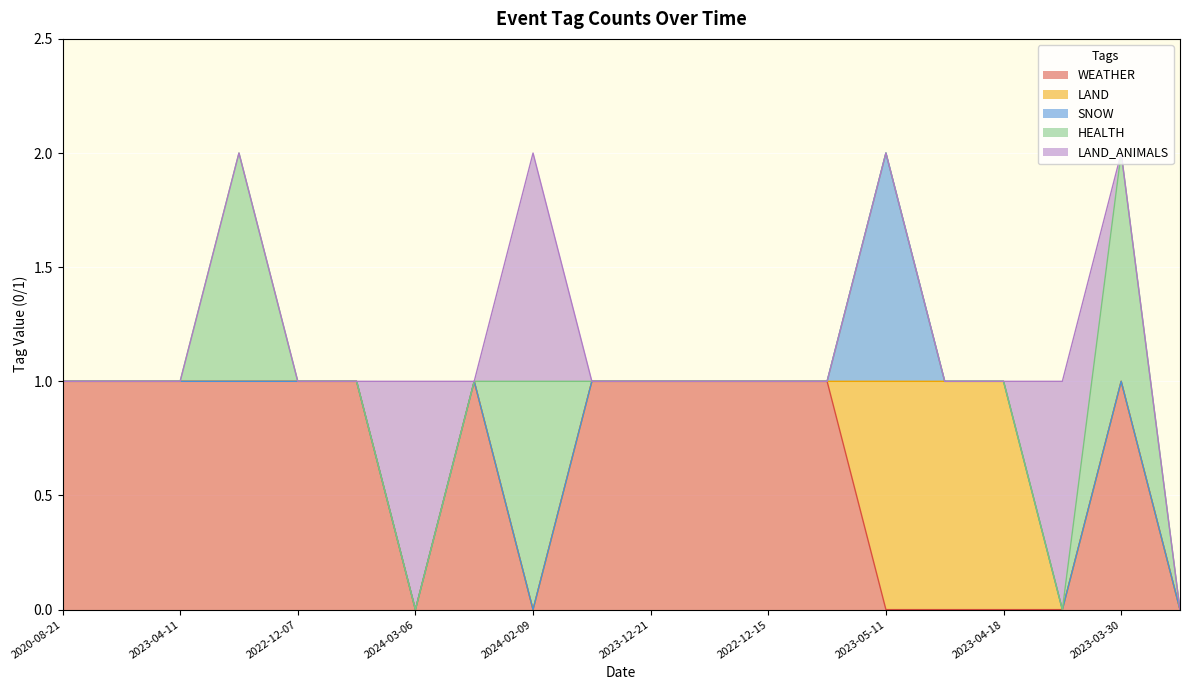

Does the chart display data point markers on the line(s)?

No